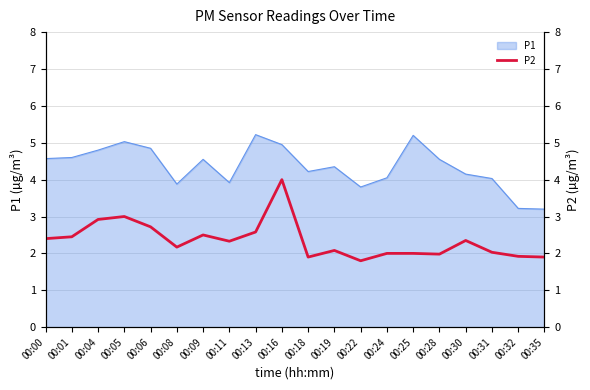

How many values are below 2?

5